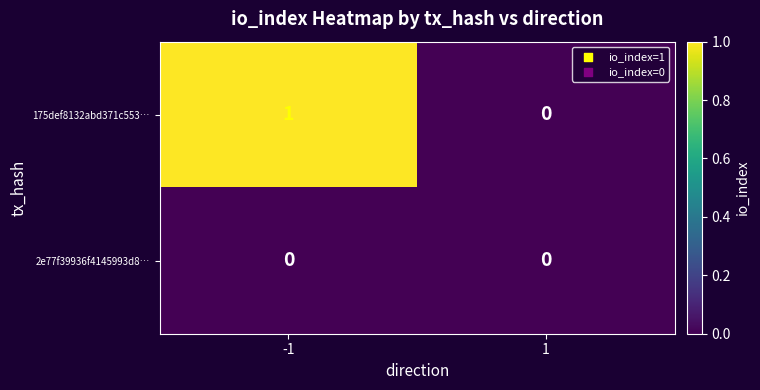

Rank the series by their maximum value, from highest to lowest.

175def8132abd371c553…, 2e77f39936f4145993d8…